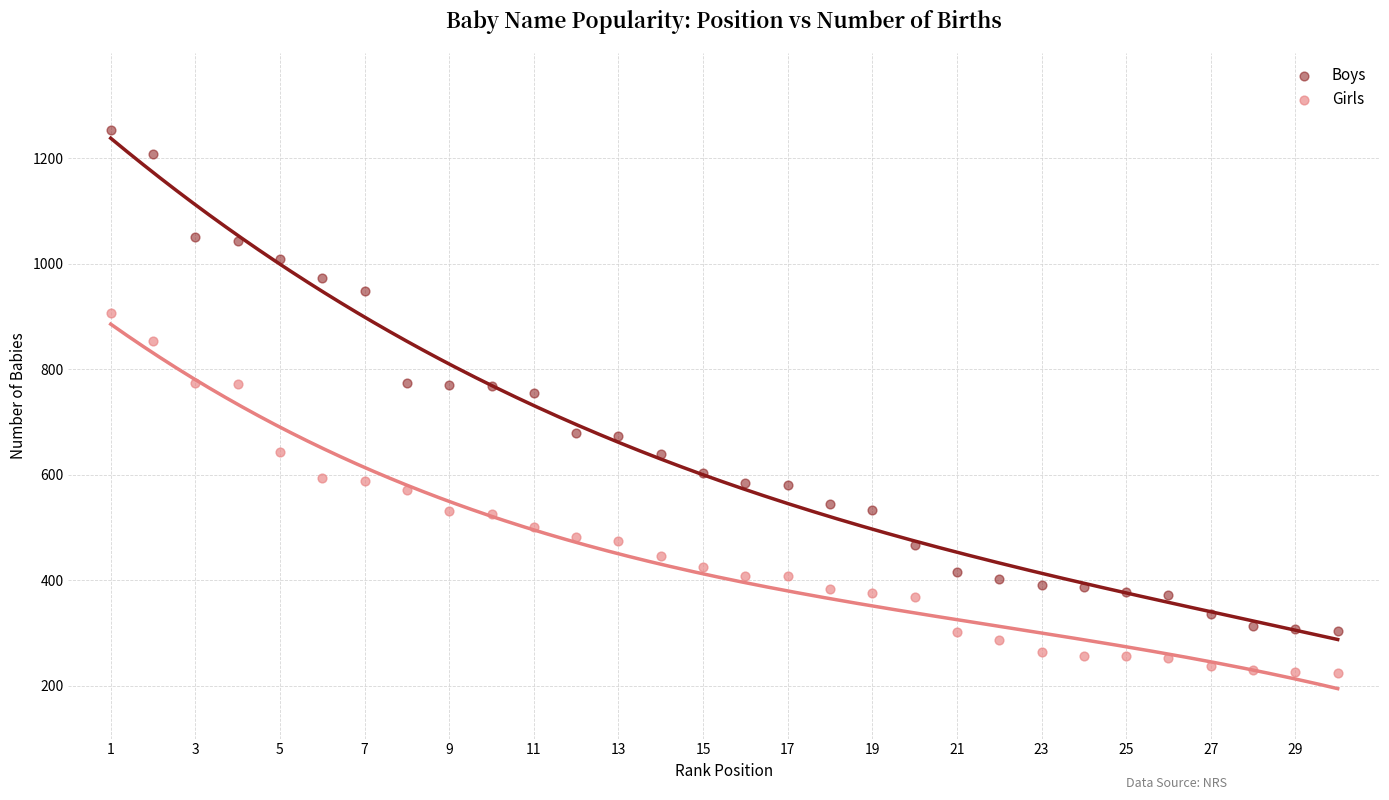

Which series reaches the minimum Y coordinate?

Girls